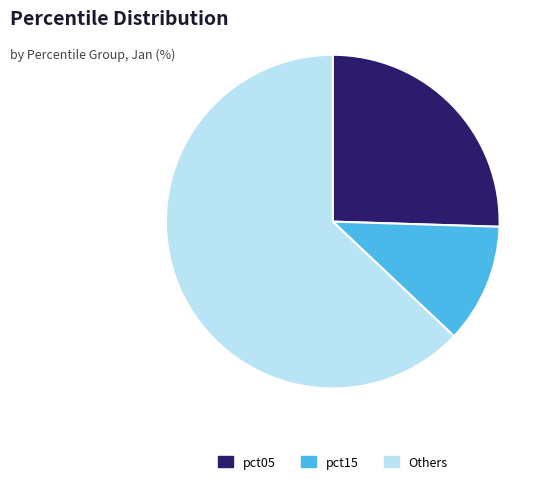

Rank the categories by value from lowest to highest.

pct15, pct05, Others